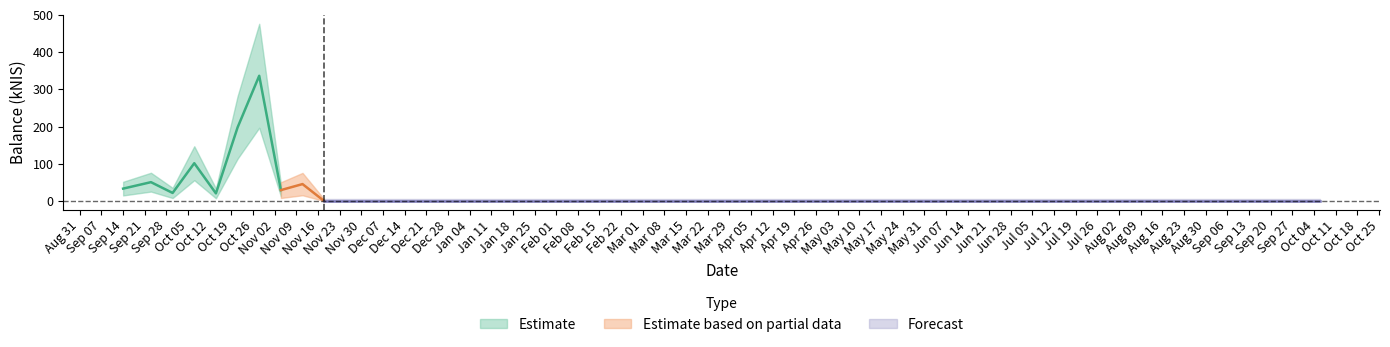

Which has a higher value, 2021-11-04 or 2021-11-11?

2021-11-11